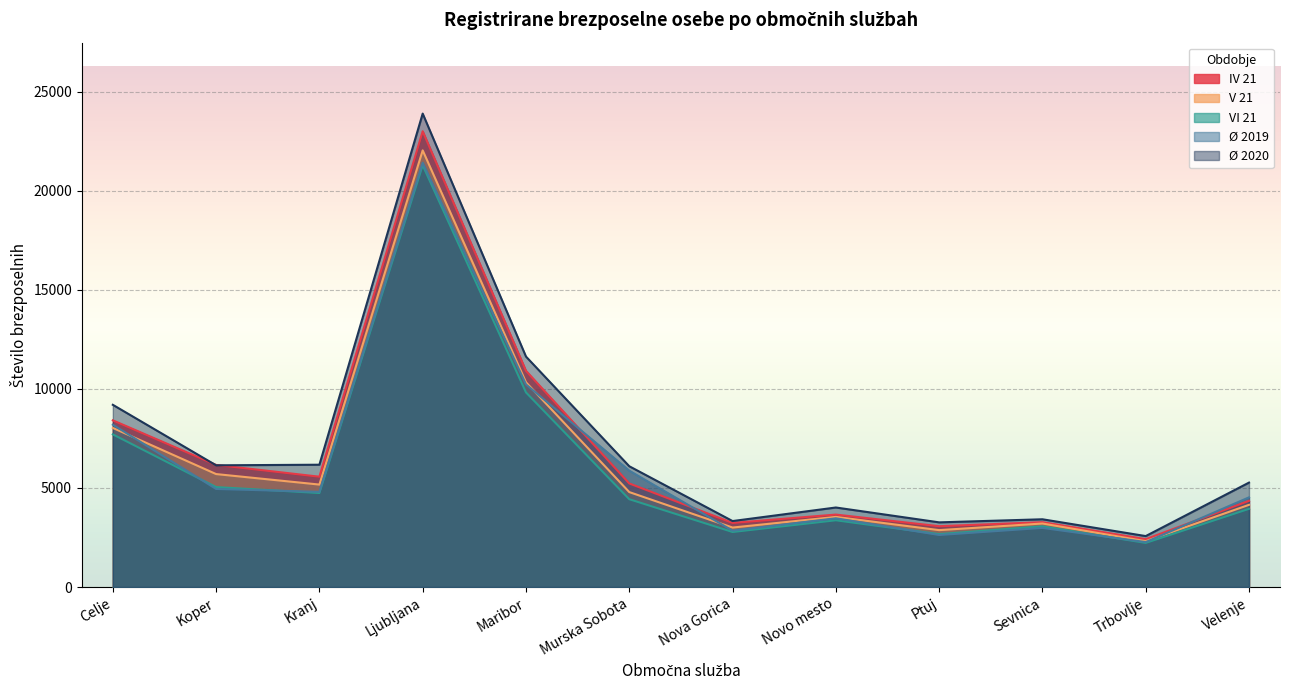

What are all the series names shown in the legend?

IV 21, V 21, VI 21, Ø 2019, Ø 2020